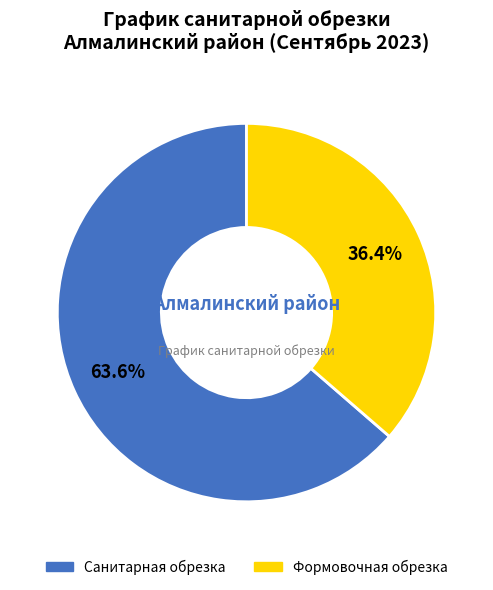

Rank the categories by value from highest to lowest.

Санитарная обрезка, Формовочная обрезка